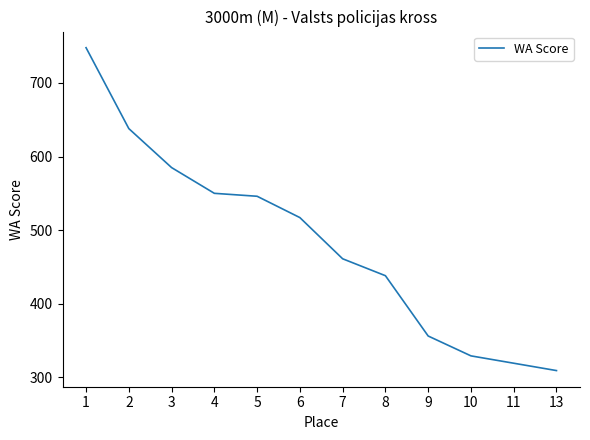

What is the smallest value displayed?

309